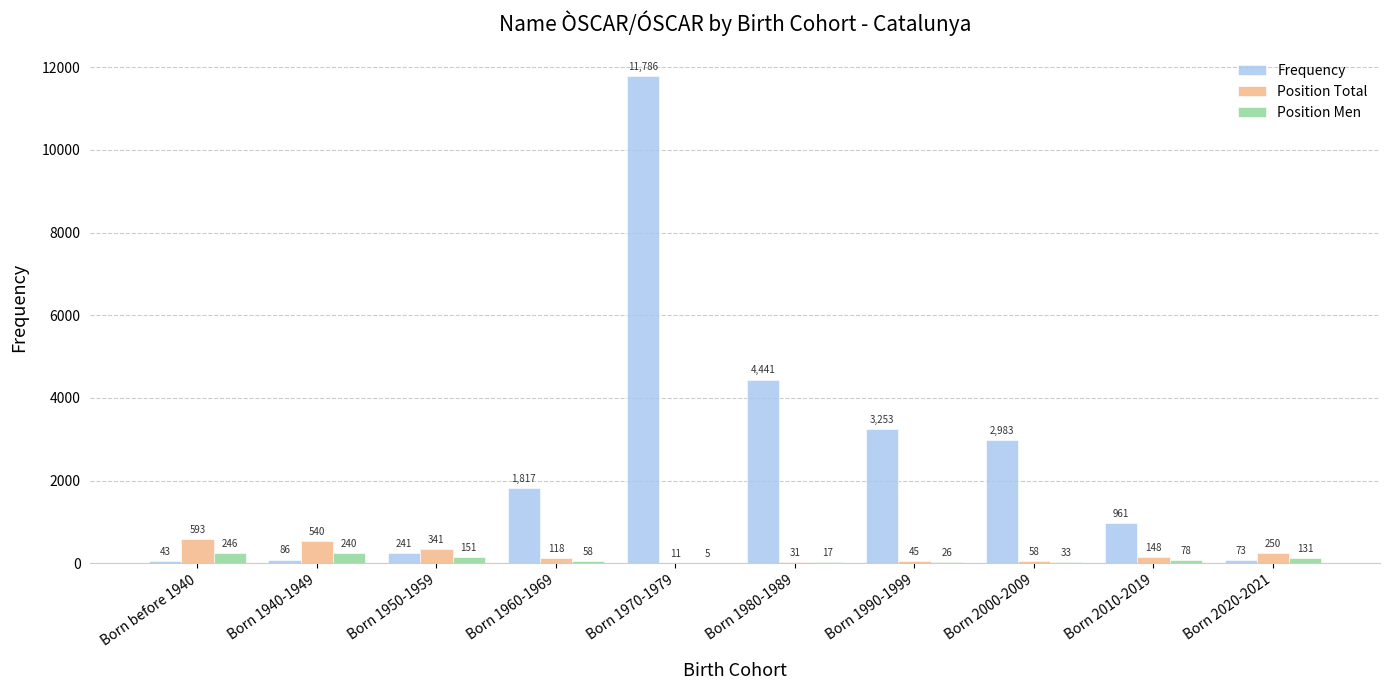

What is the difference between the Position Total values at Born 2020-2021 and Born 1960-1969?

132